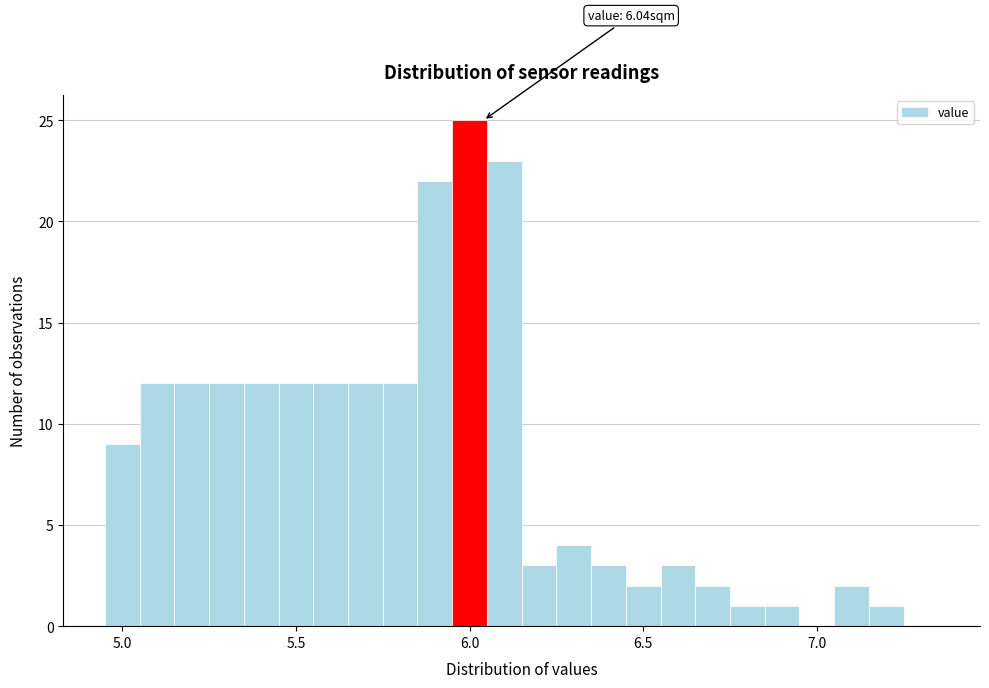

Read against the x-axis, roughly where is the centre of the tallest bar?

6.00